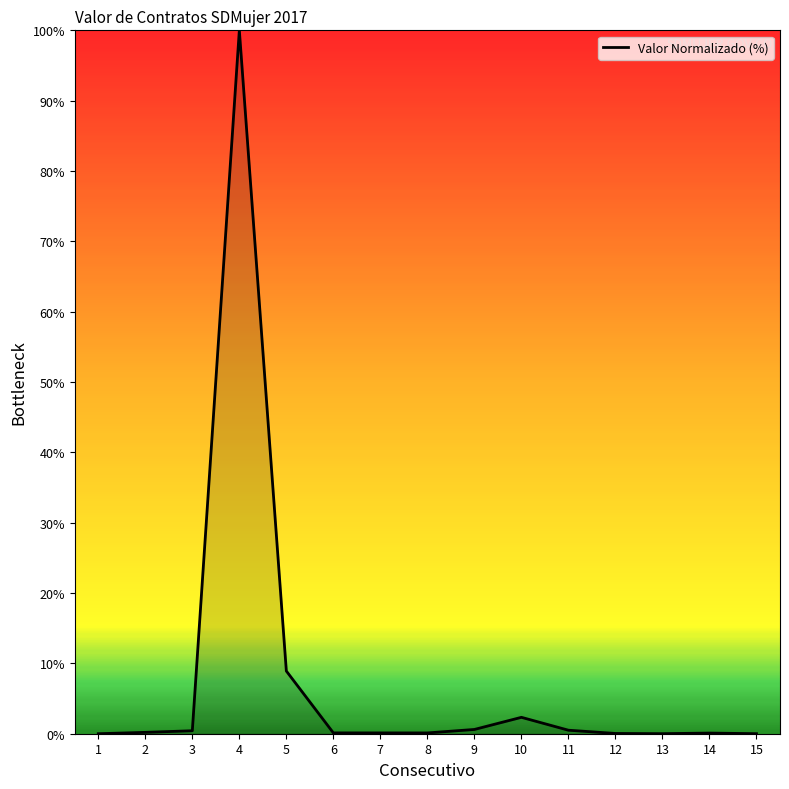

At which category does the chart reach its peak across all series?

4